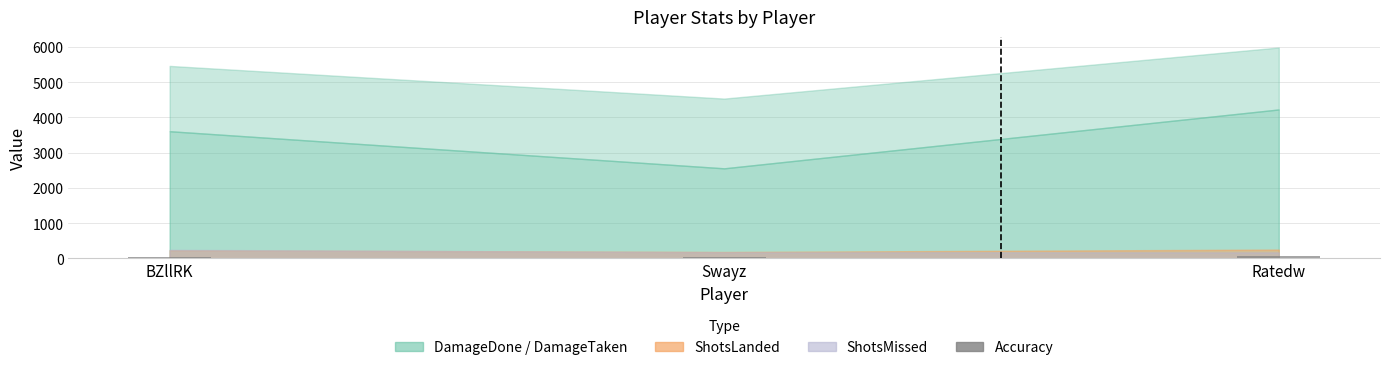

What is the label of the 2nd bar from the right?

Swayz